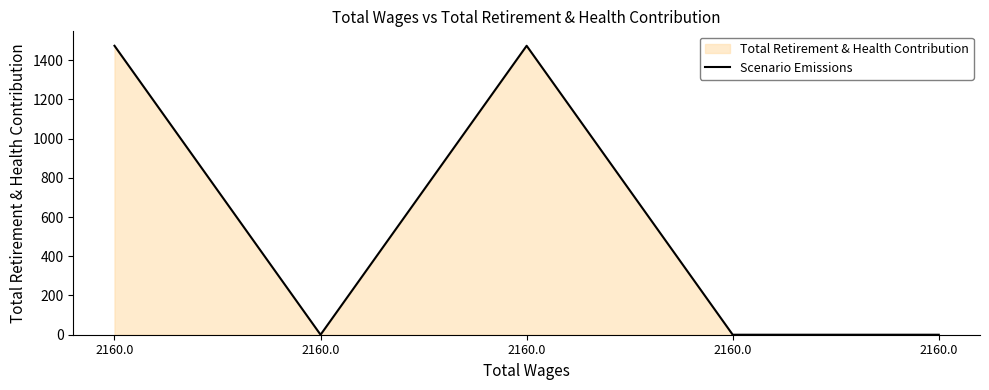

Between 2160.0 and 2160.0, which is larger?

2160.0